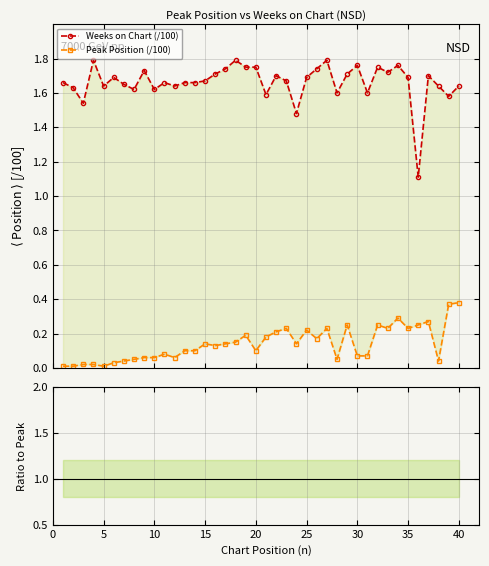

Between 35 and 20, which is larger?

20